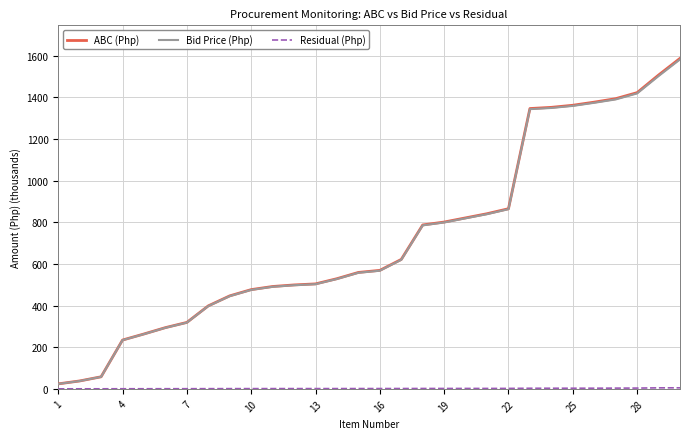

Which series has the largest range (max minus min)?

ABC (Php)